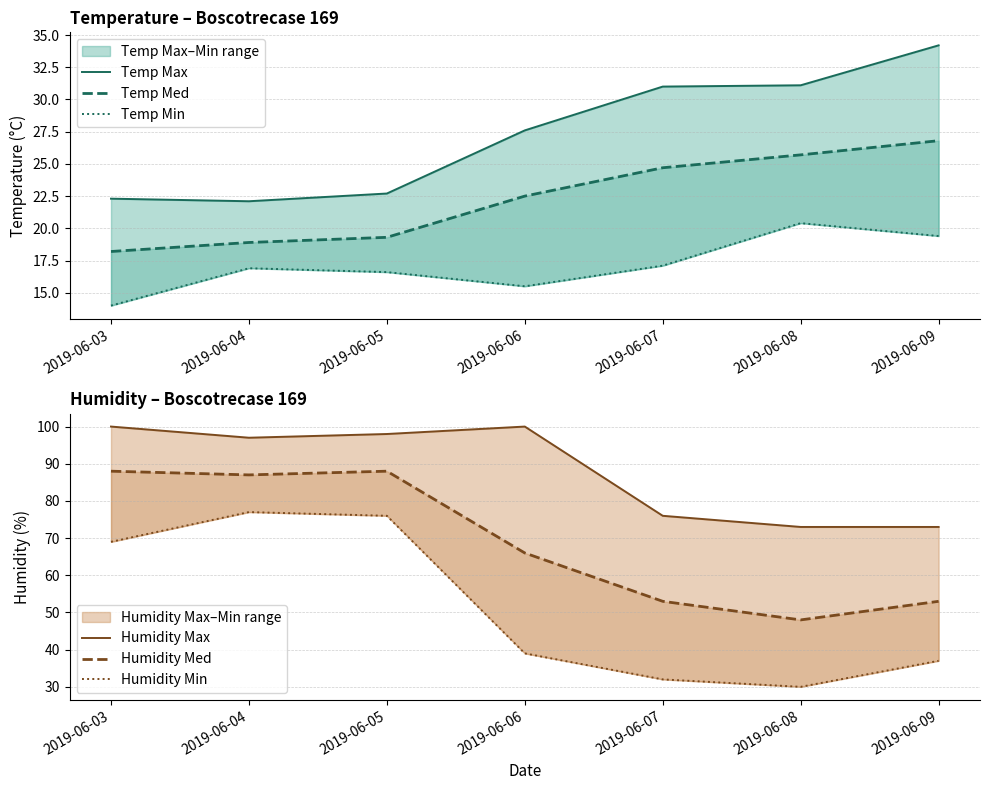

What value does the Temp Max series have at 2019-06-09?

34.2